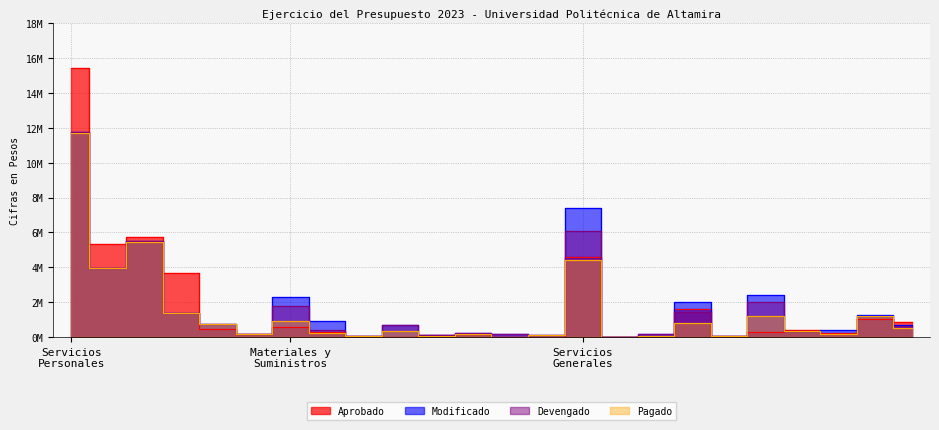

At which label does Modificado first exceed 713852?

Servicios Personales